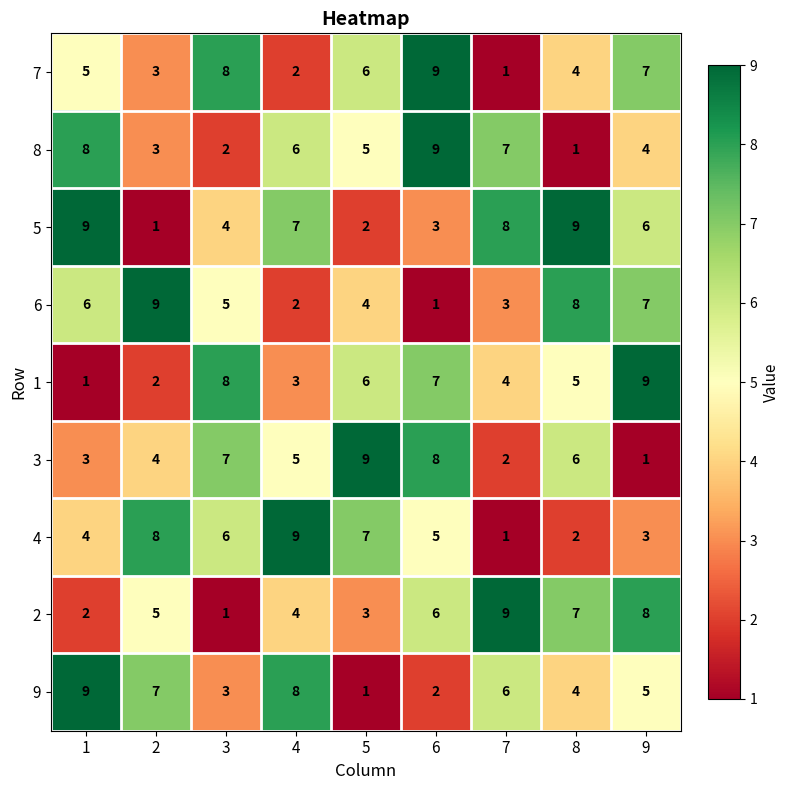

What is the sum of the 3 values at 5 and 8?

15